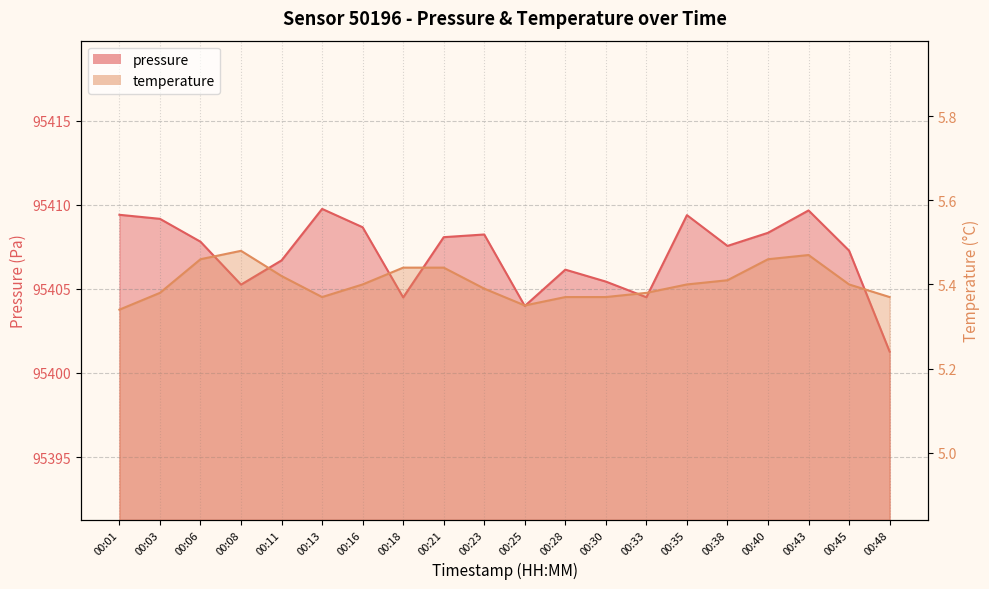

What is the sum of all pressure values?

1908141.0